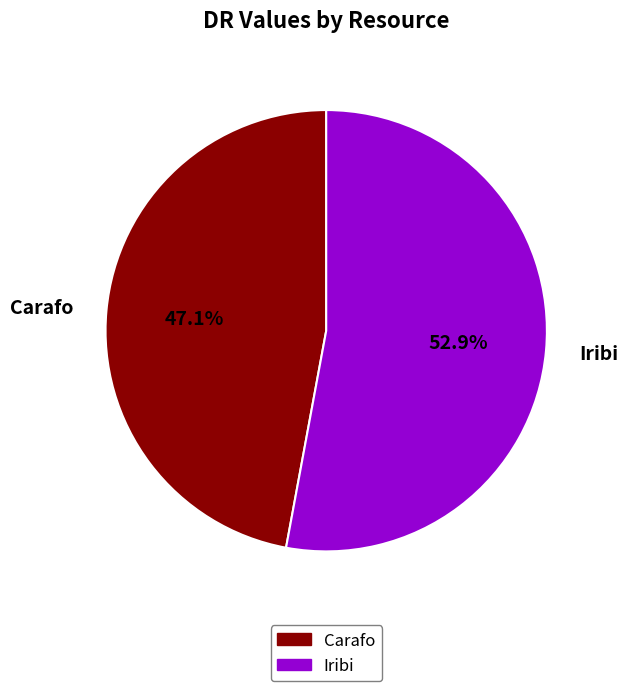

To the nearest percent, what is the combined percentage of Carafo and Iribi?

100%